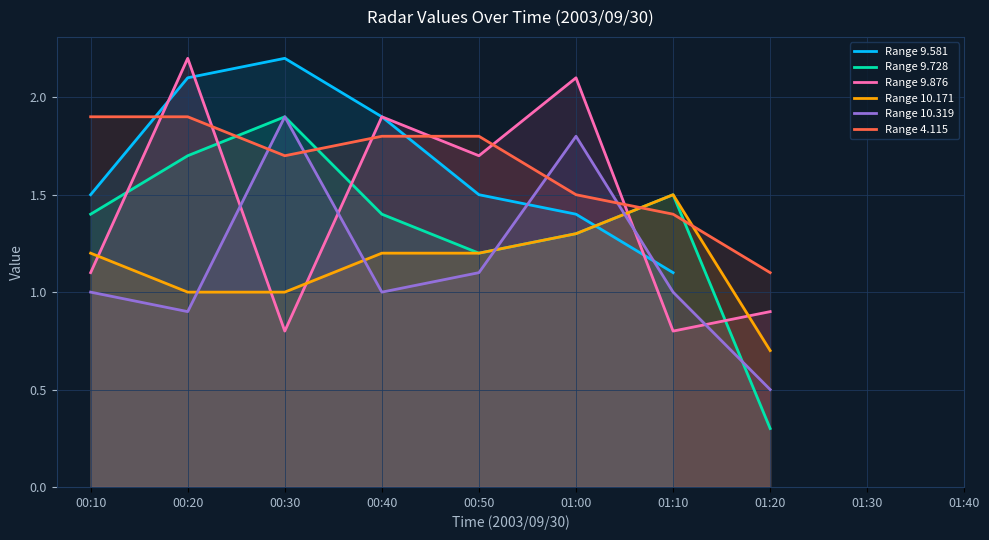

True or false: Range 10.319 and Range 9.728 cross at least once.

True